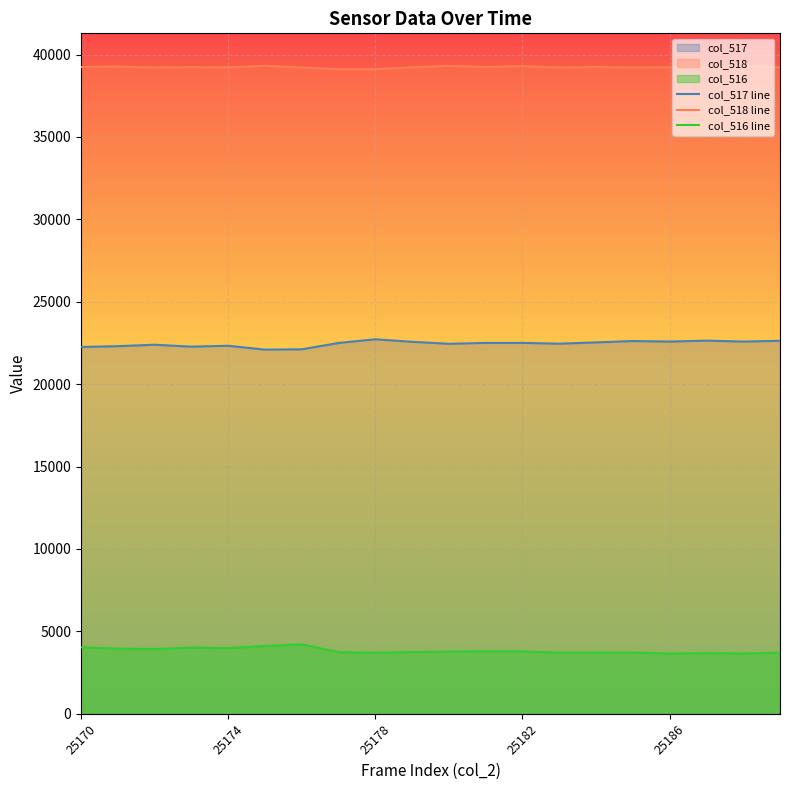

What is the maximum value for col_518 line?

39322